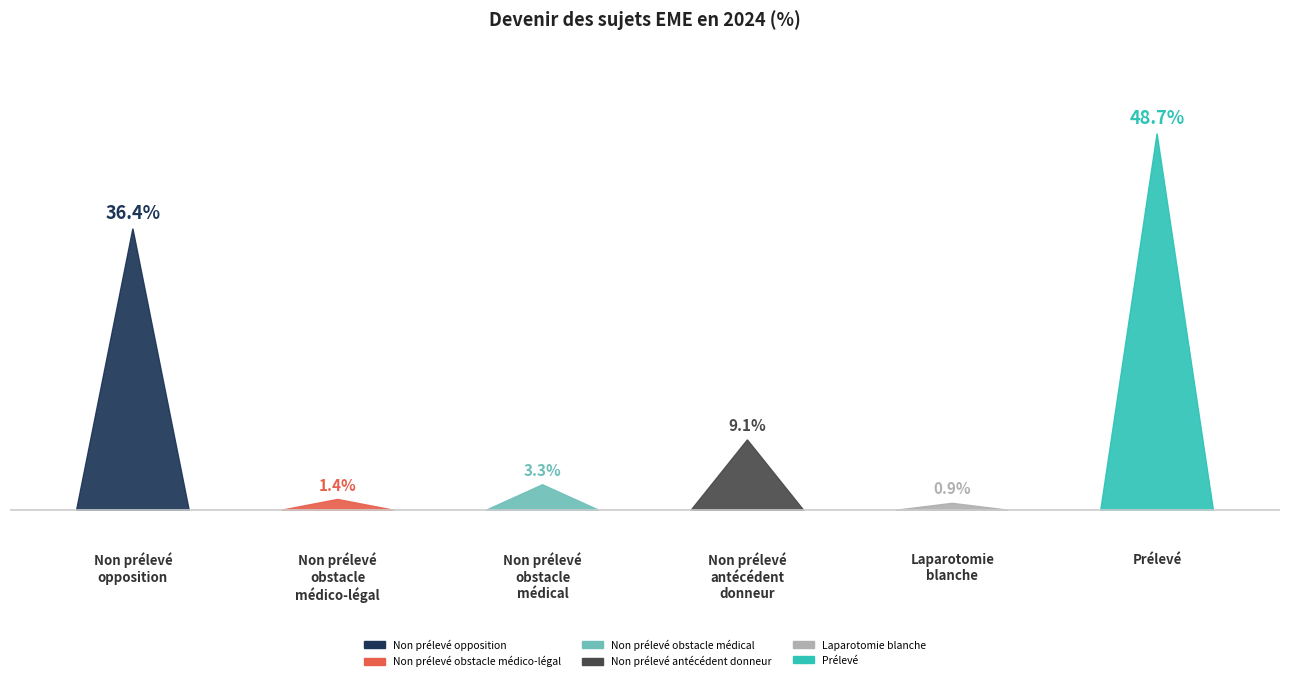

Does the chart contain any negative values?

No